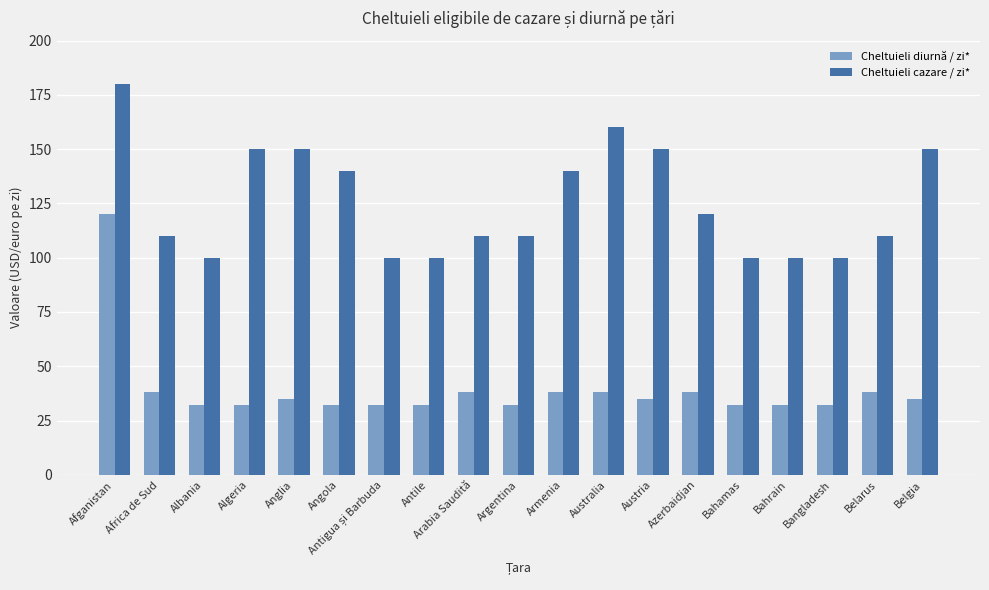

True or false: Cheltuieli diurnă / zi* has a value of 14 at Albania.

False